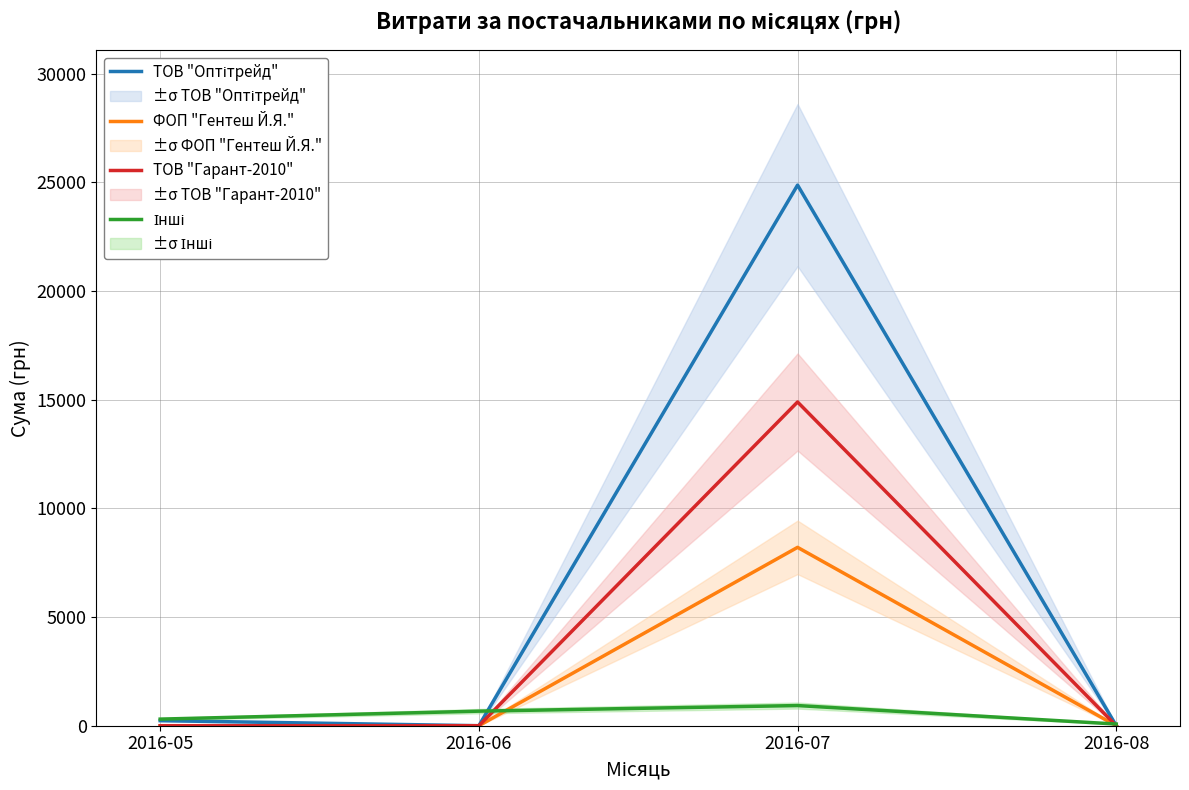

Is the value of ТОВ "Оптітрейд" at 2016-07 greater than the value of ТОВ "Гарант-2010" at 2016-06?

Yes